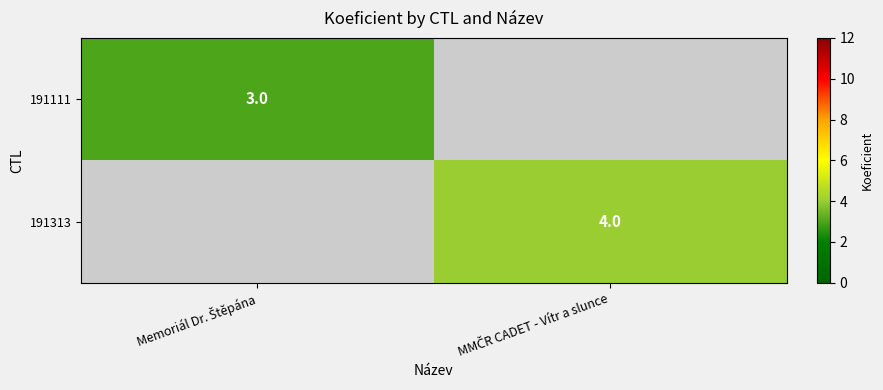

At which category does the chart reach its minimum across all series?

Memoriál Dr. Štěpána